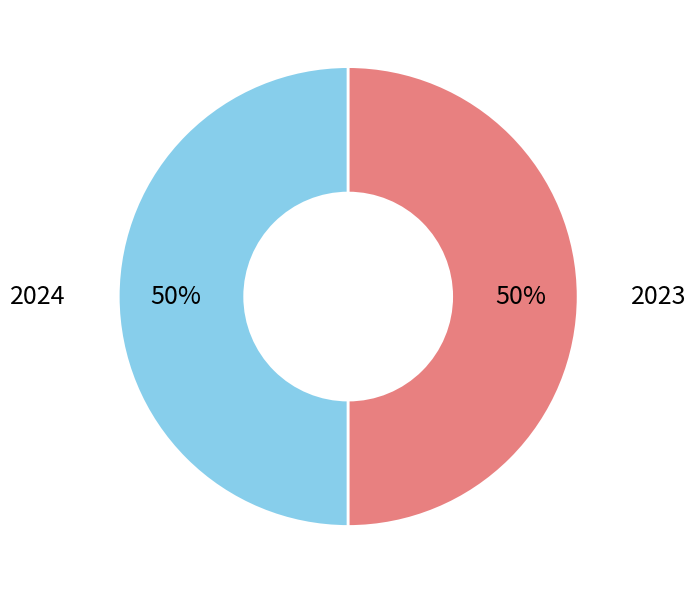

To the nearest percent, what is the average slice percentage?

50%